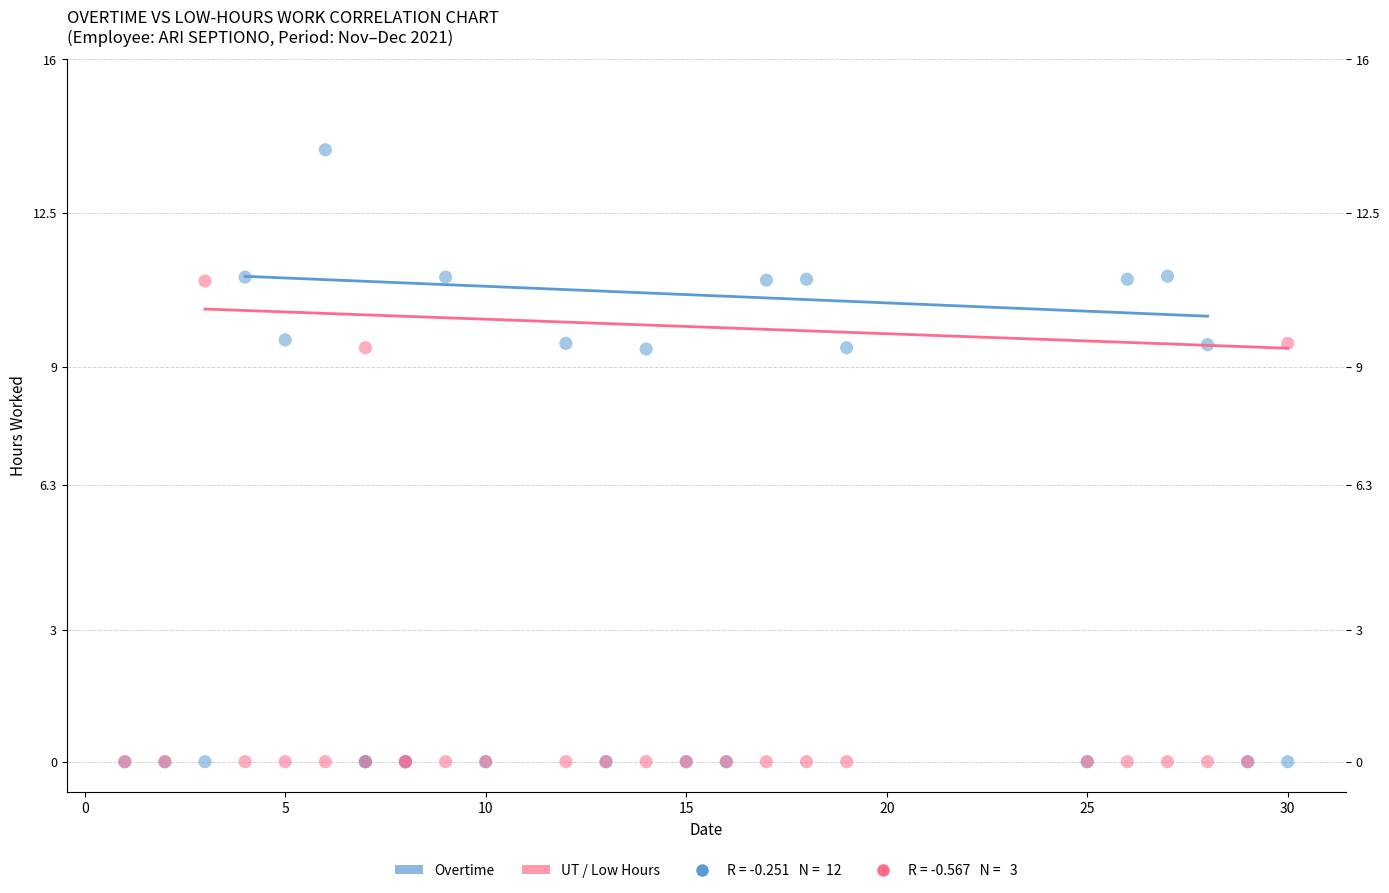

Which series has the largest Y range (max minus min)?

Overtime